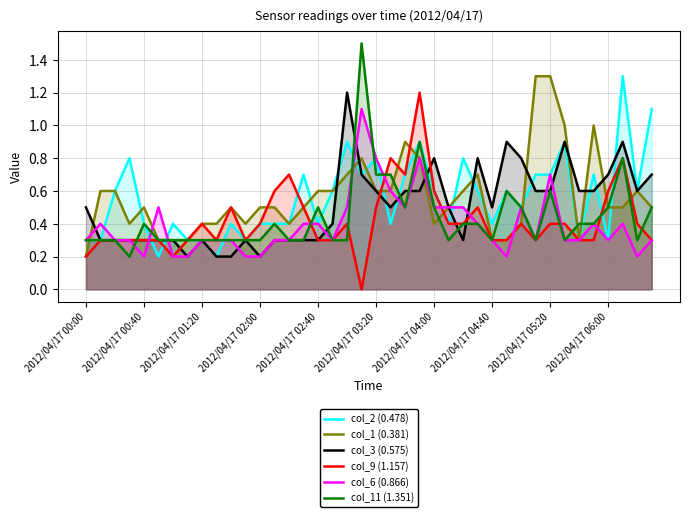

The value of col_2 (0.478) at 2012/04/17 02:40 is 0.2. True or false?

False